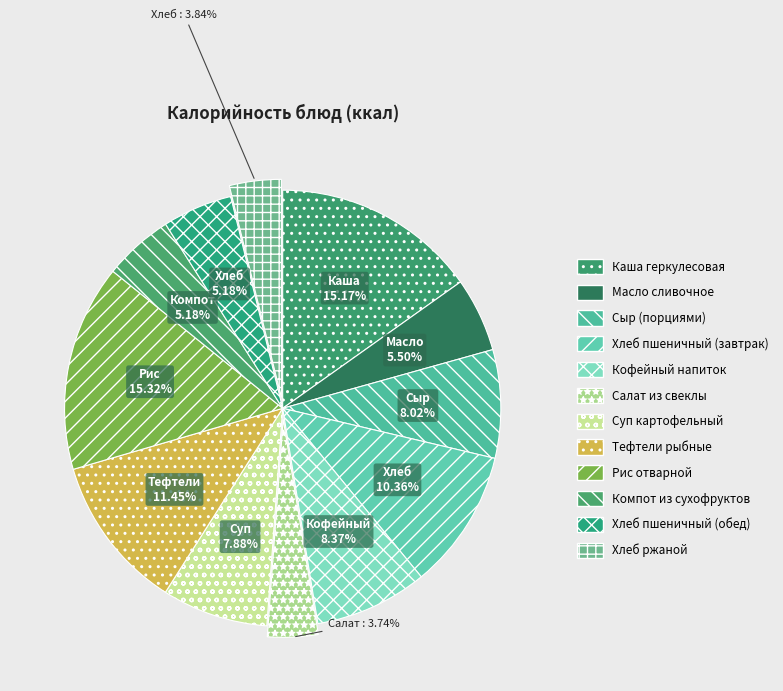

To the nearest percent, what is the combined percentage of Хлеб пшеничный (обед) and Рис отварной?

20%